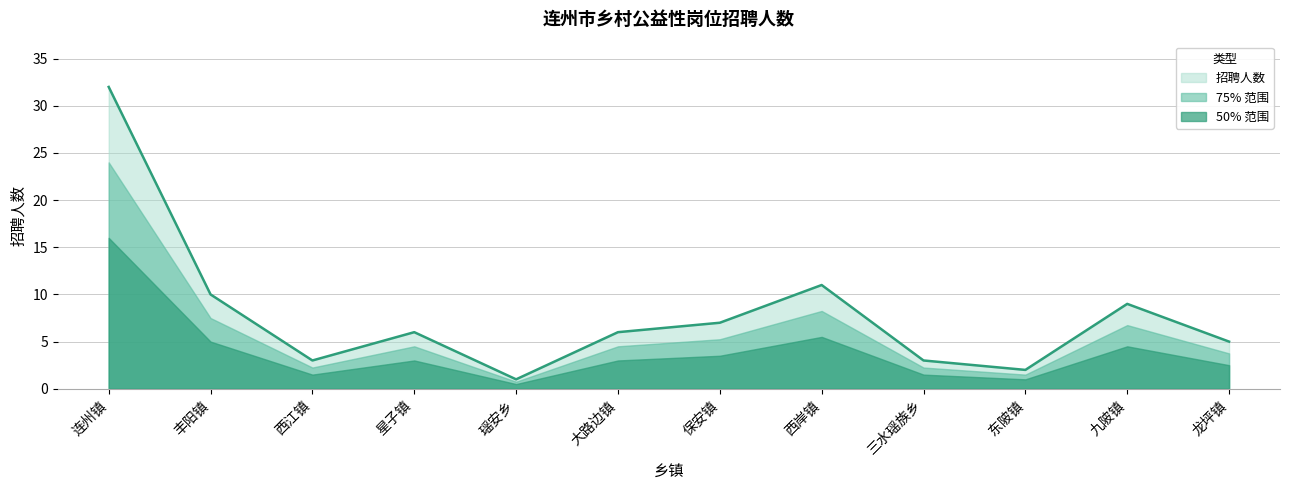

What is the sum of the values at 大路边镇 and 丰阳镇?

16